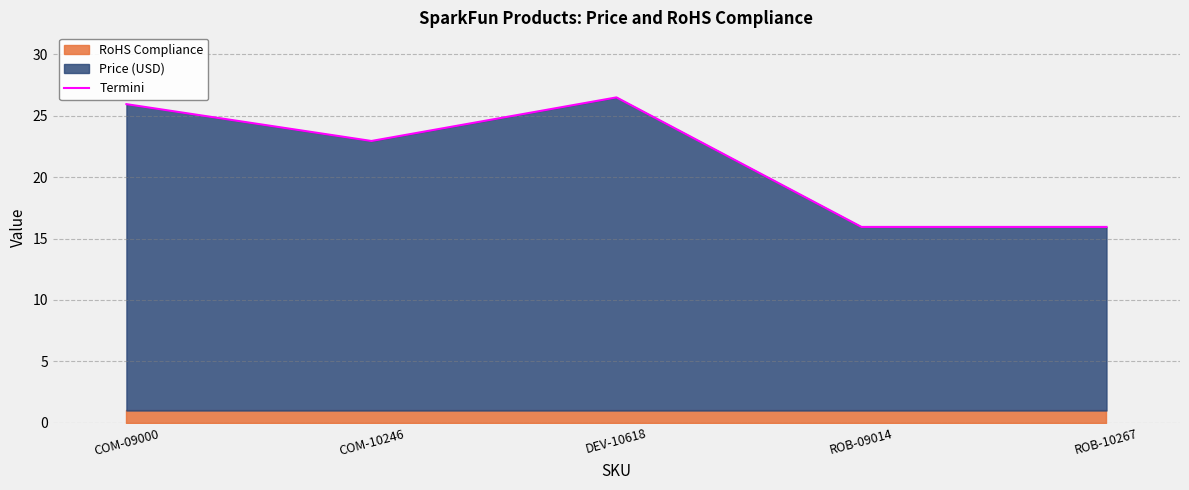

How many data points does each series have?

5